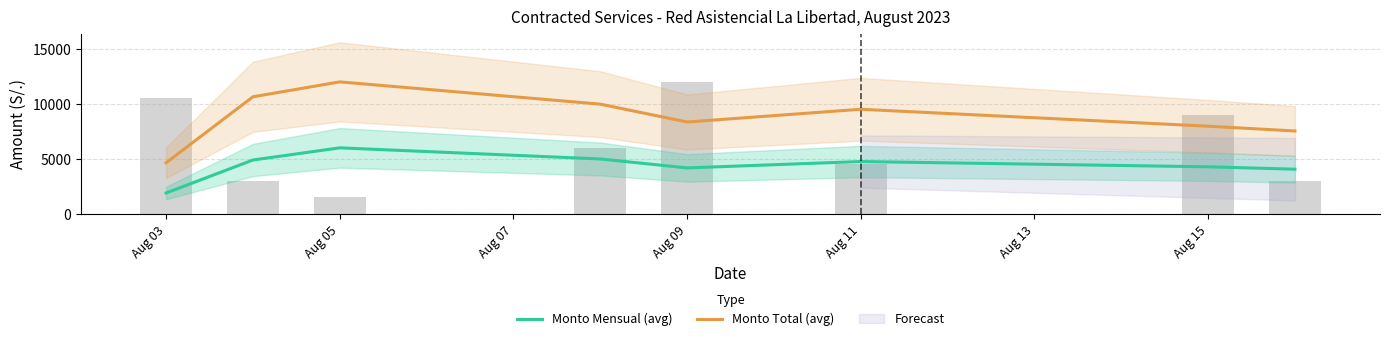

What is the value of the Monto Total (avg) bar at the 5th from the left?

8350.0